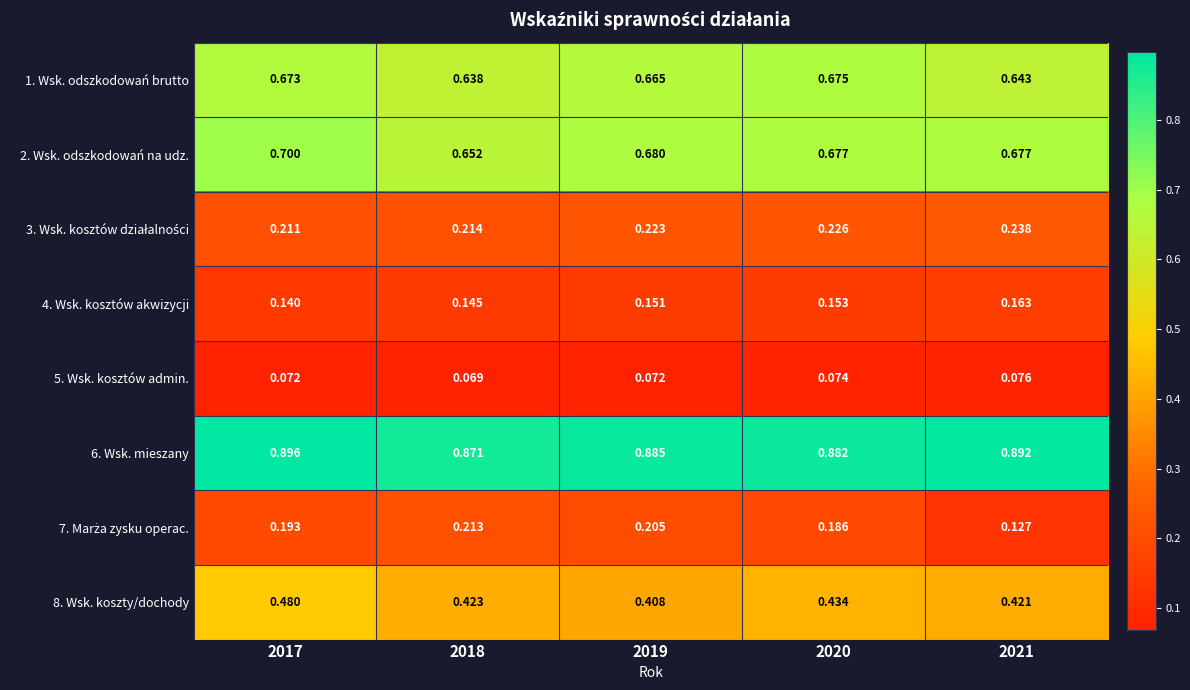

Is the value of 6. Wsk. mieszany at 2021 greater than the value of 8. Wsk. koszty/dochody at 2018?

Yes